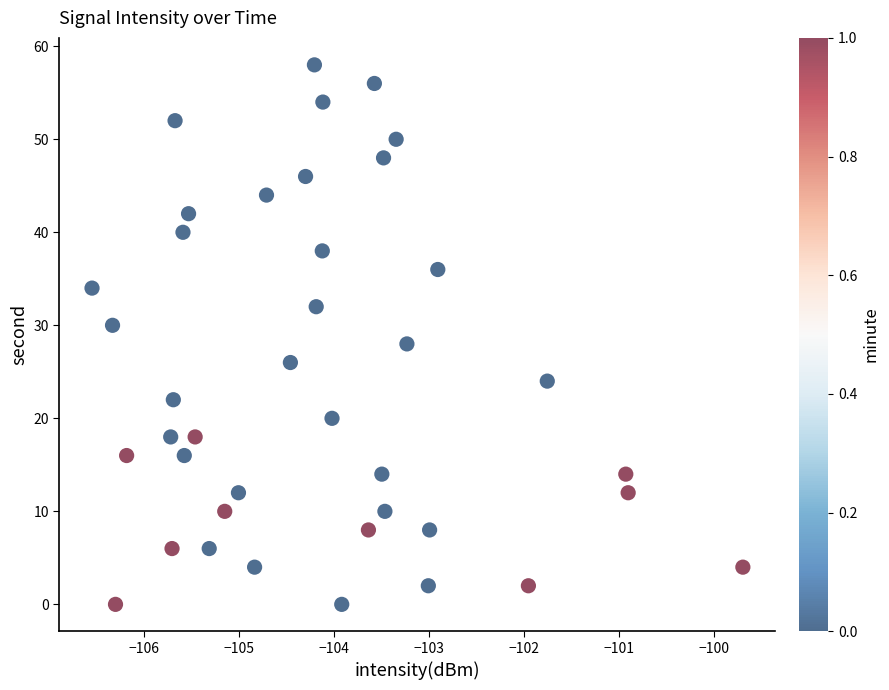

What is the range of Y values (max minus min)?

58